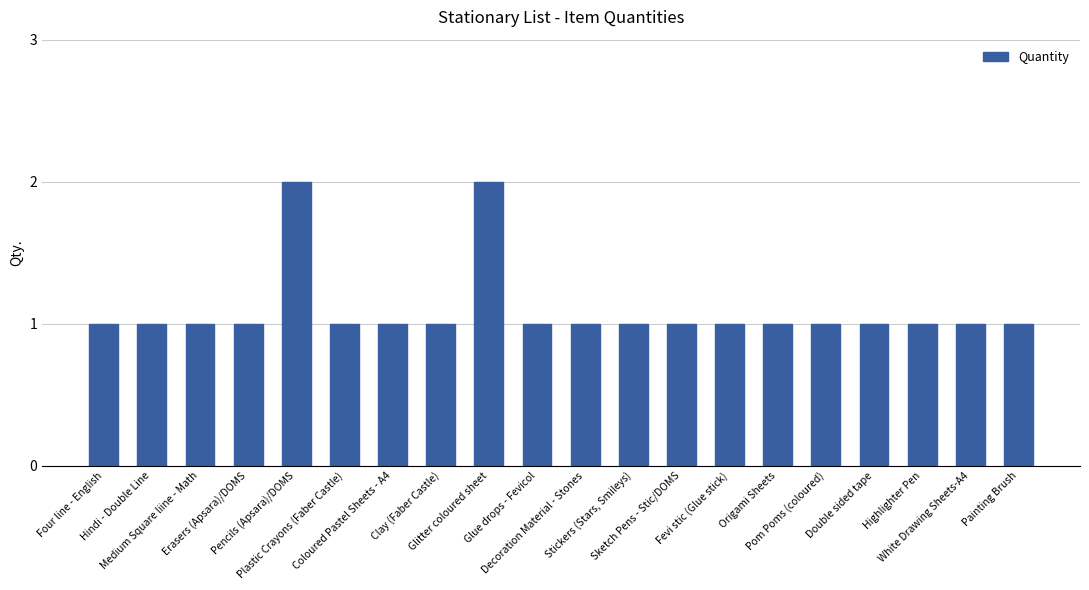

What is the value of the 7th bar from the left?

1